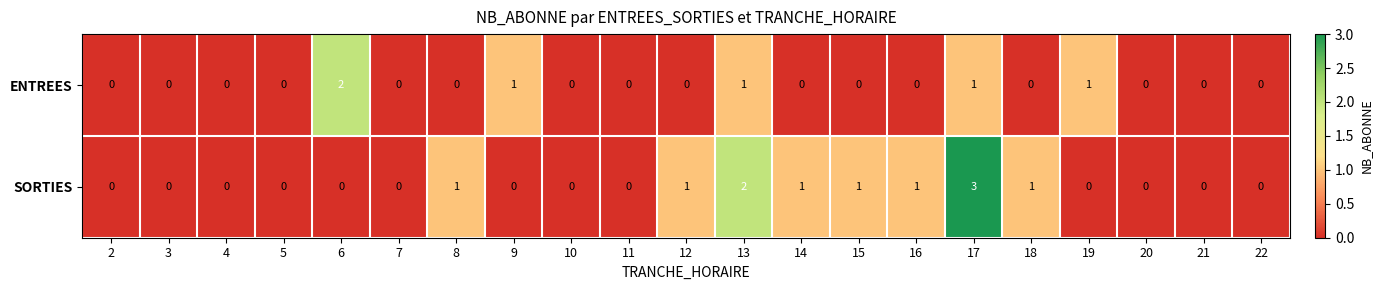

Which series changed the most between 9 and 11?

ENTREES